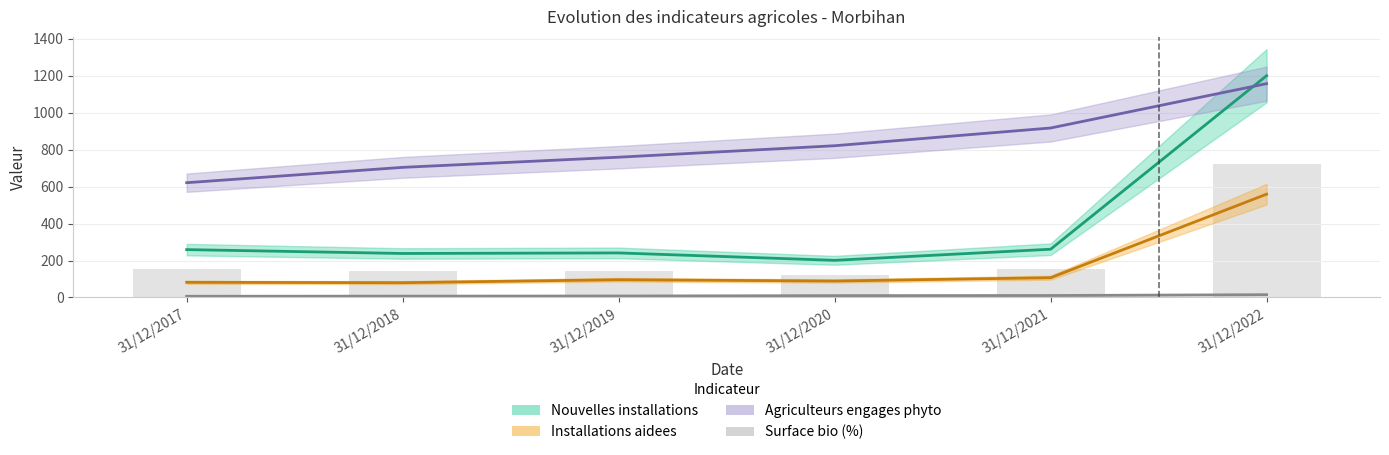

Does the chart contain any negative values?

No